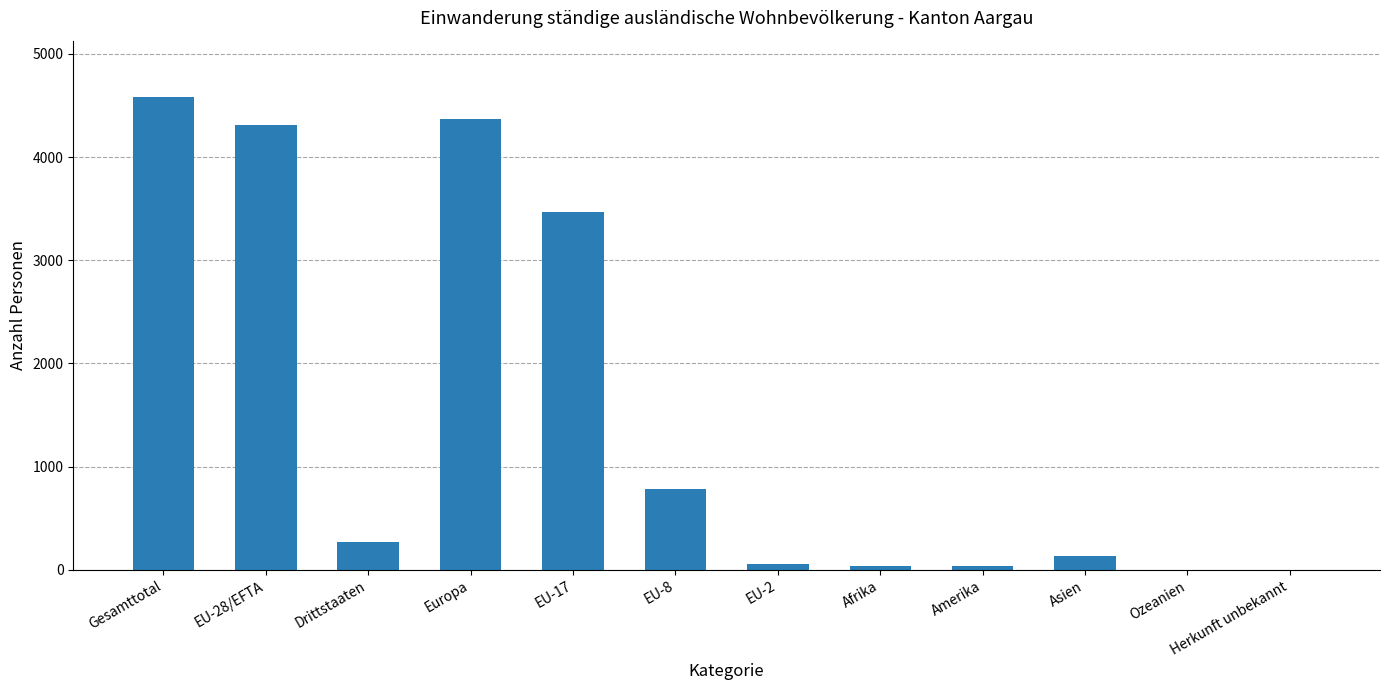

Which label corresponds to the largest value in the chart?

Gesamttotal